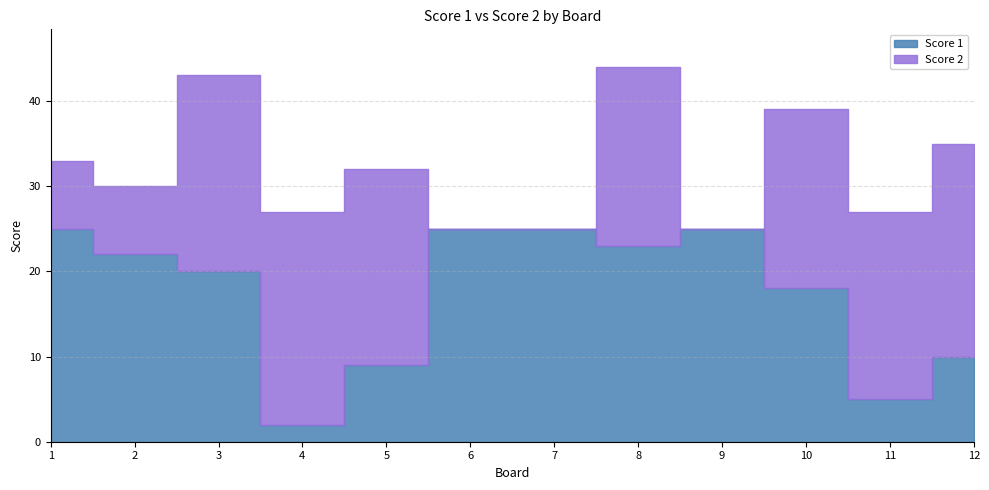

At which category does Score 2 reach its first local peak?

4